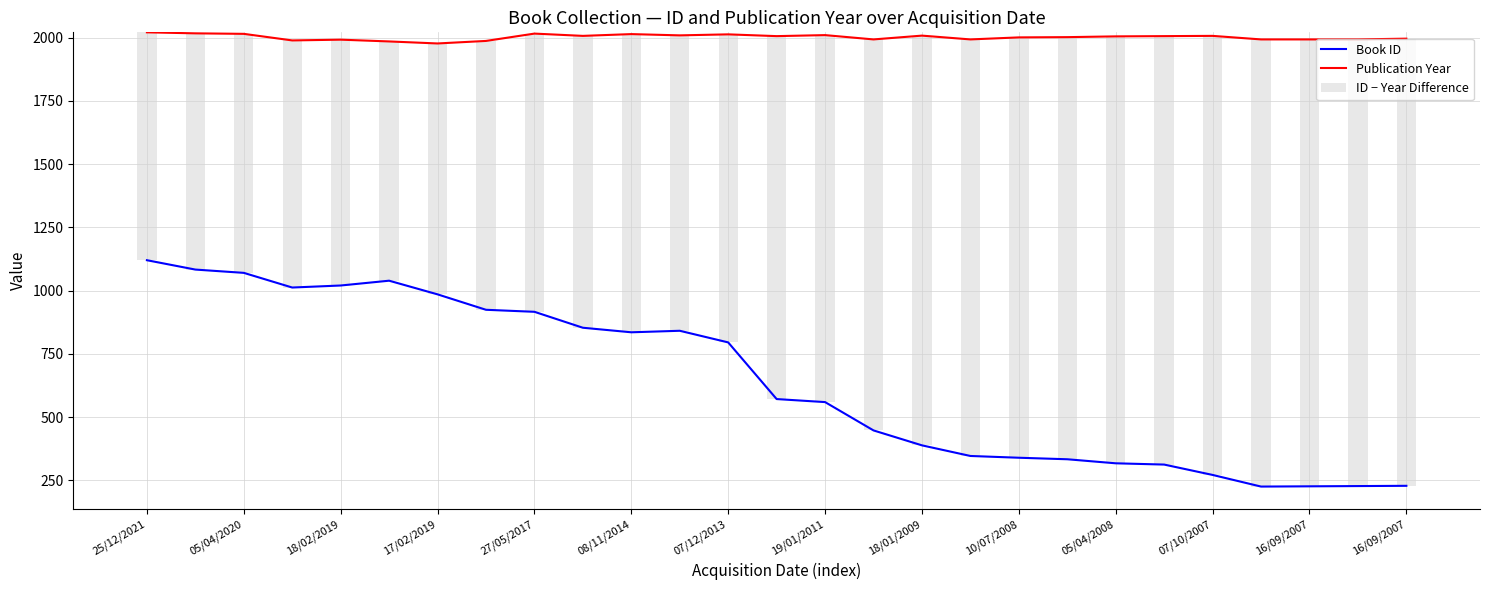

What is the value of the Book ID bar at the 23rd from the left?

271